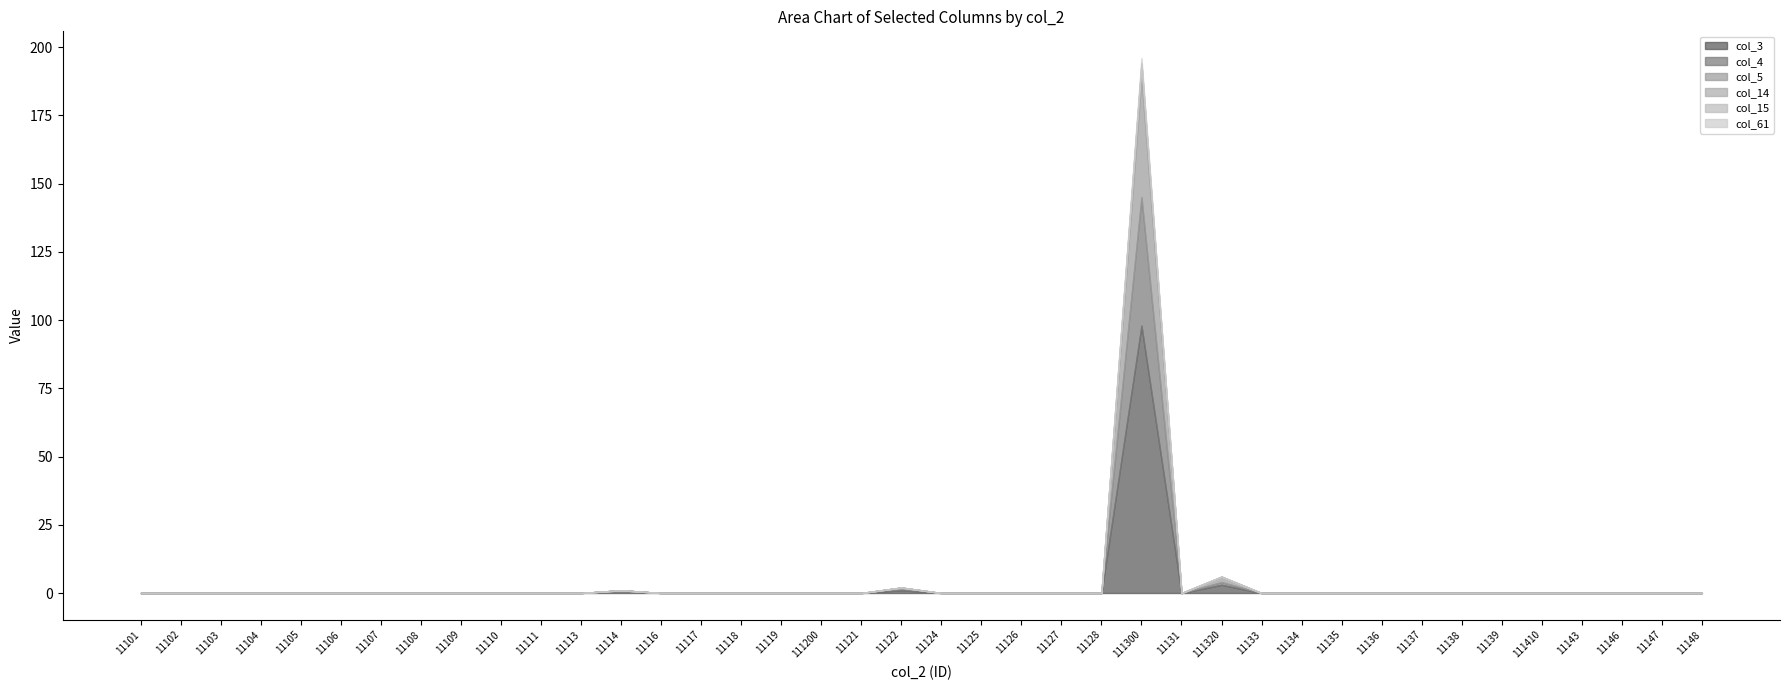

How many values in col_3 are above zero?

4